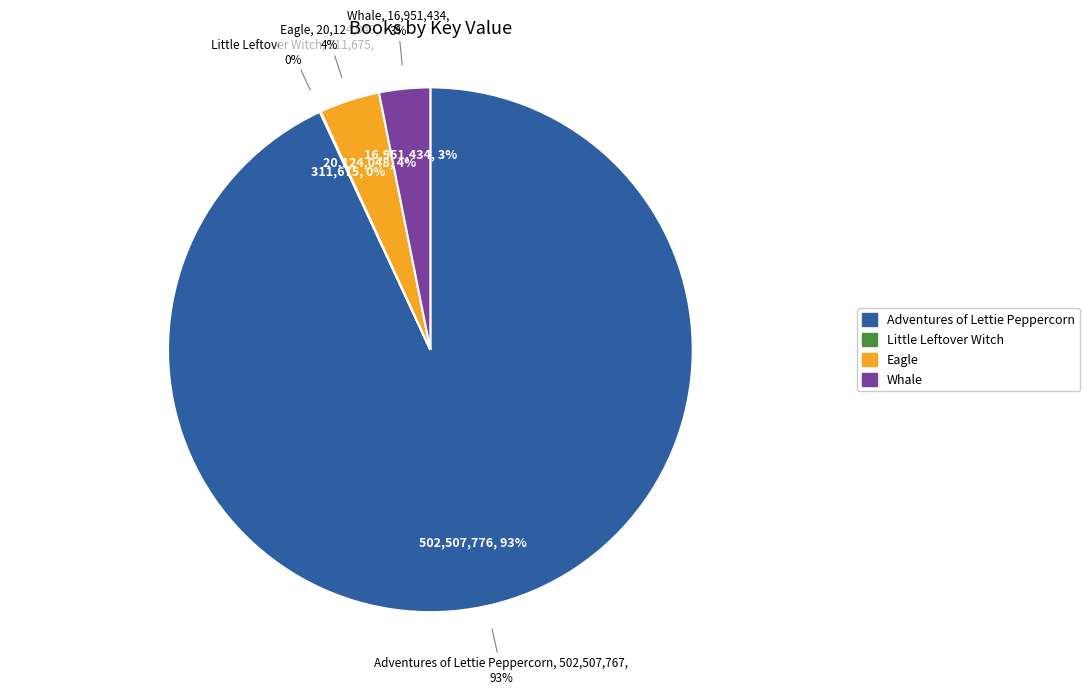

What is the smallest slice in the pie chart?

Little Leftover Witch